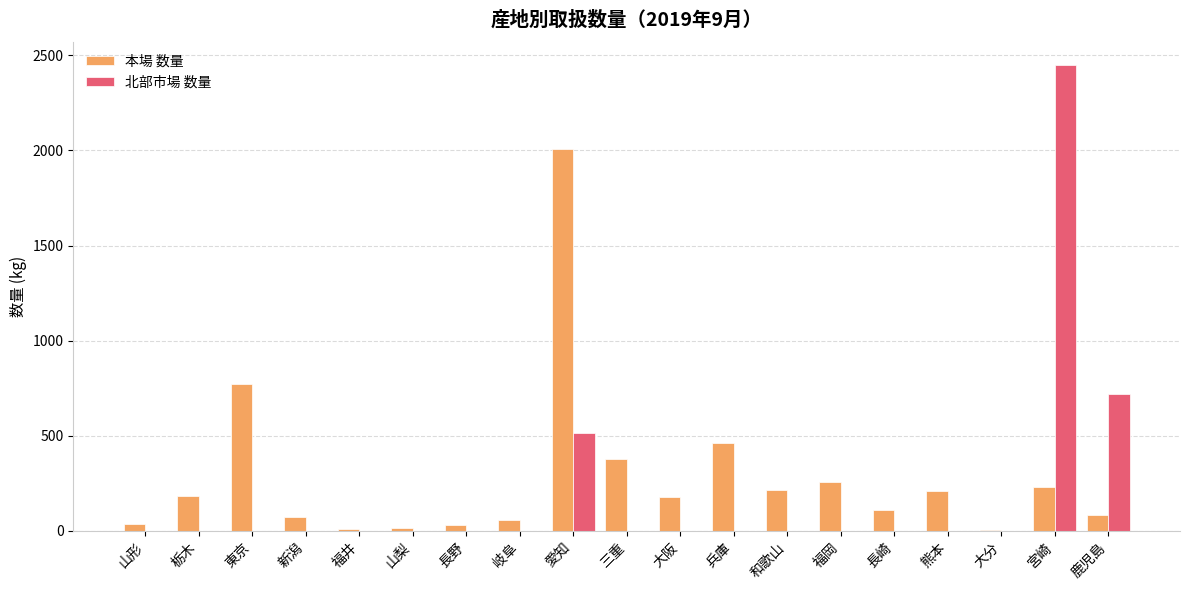

Is the value of 北部市場 数量 at 鹿児島 greater than the value of 本場 数量 at 愛知?

No